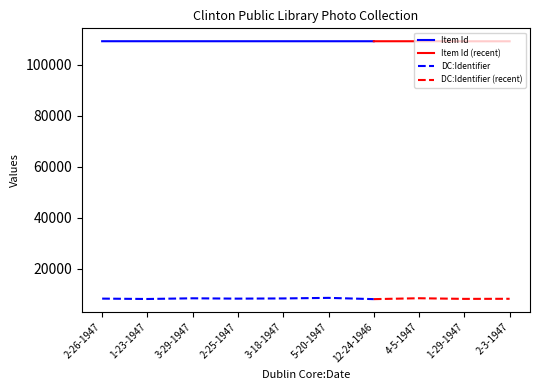

Which series has the largest total across all categories?

Item Id